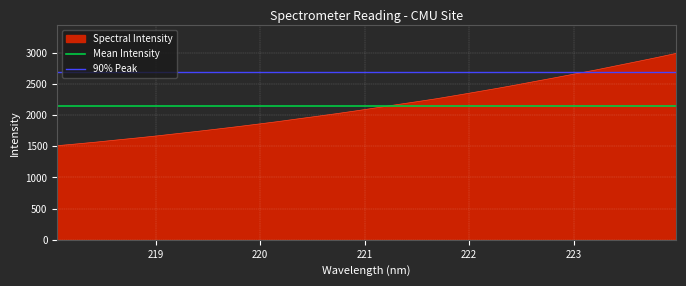

Is it true that 90% Peak equals 2692.7 at 219?

True